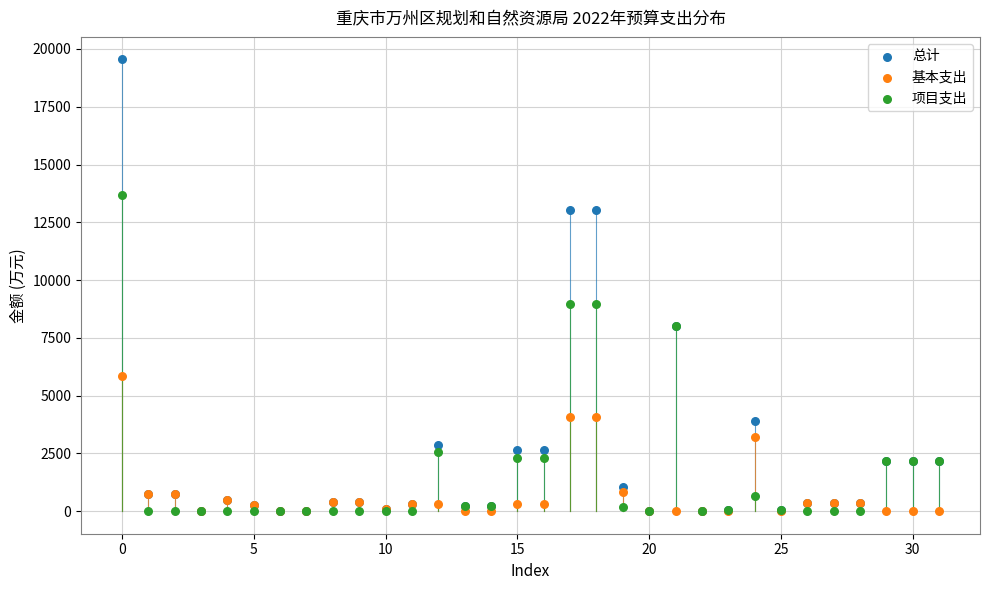

Which series has the largest Y range (max minus min)?

总计